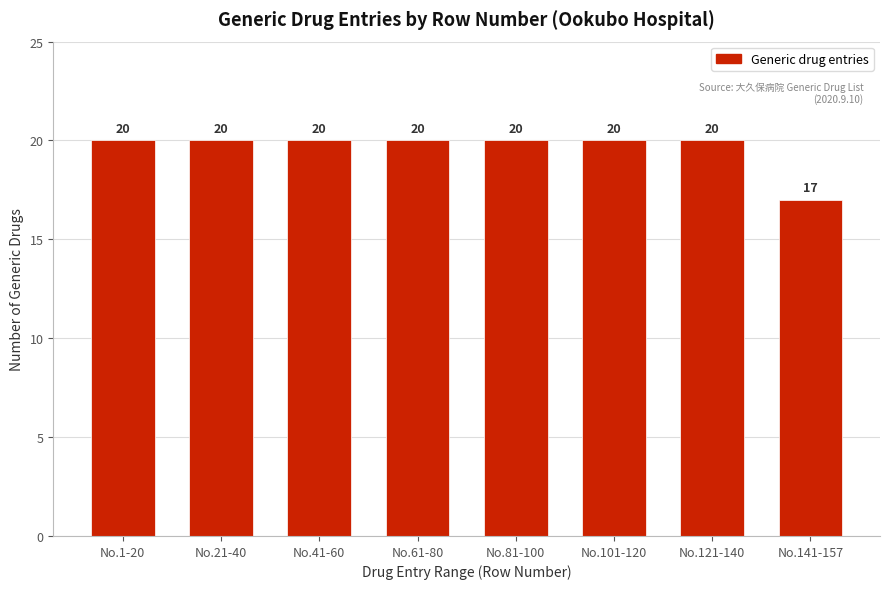

Reading left to right, what are all the values shown in this chart?

20	20	20	20	20	20	20	17